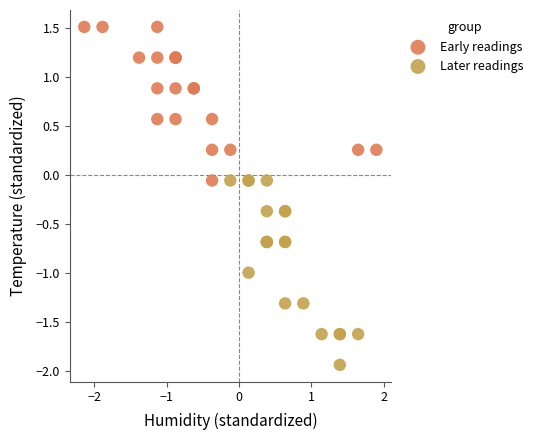

Which series contains the lowest Y value?

Later readings